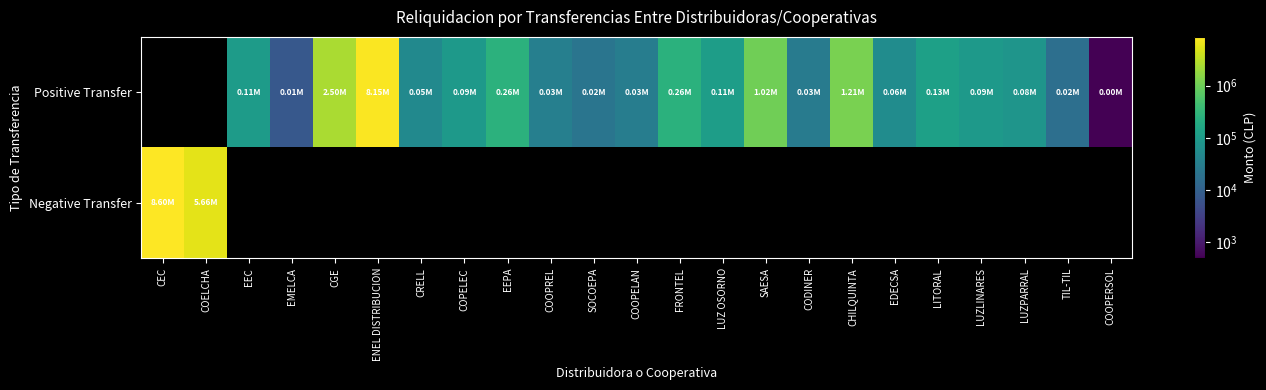

Reading left to right, extract all data points from this chart.

Positive Transfer: CEC=0.0	COELCHA=0.0	EEC=105578.2	EMELCA=7401.1	CGE=2500601.4	ENEL DISTRIBUCION=8152321.9	CRELL=51474.9	COPELEC=93918.3	EEPA=259191.7	COOPREL=33667.8	SOCOEPA=22224.8	COOPELAN=30591.1	FRONTEL=255618.8	LUZ OSORNO=111930.4	SAESA=1020607.6	CODINER=29209.6	CHILQUINTA=1210901.1	EDECSA=56437.1	LITORAL=127126.6	LUZLINARES=94057.4	LUZPARRAL=81932.8	TIL-TIL=17253.7	COOPERSOL=493.9
Negative Transfer: CEC=8602761.5	COELCHA=5659778.6	EEC=0.0	EMELCA=0.0	CGE=0.0	ENEL DISTRIBUCION=0.0	CRELL=0.0	COPELEC=0.0	EEPA=0.0	COOPREL=0.0	SOCOEPA=0.0	COOPELAN=0.0	FRONTEL=0.0	LUZ OSORNO=0.0	SAESA=0.0	CODINER=0.0	CHILQUINTA=0.0	EDECSA=0.0	LITORAL=0.0	LUZLINARES=0.0	LUZPARRAL=0.0	TIL-TIL=0.0	COOPERSOL=0.0